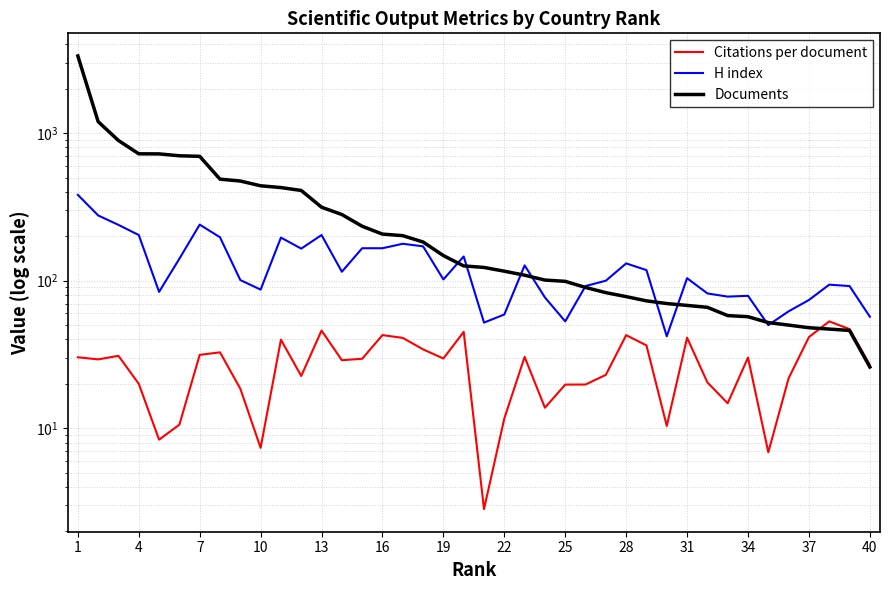

What is the average value of the Documents series?

341.8